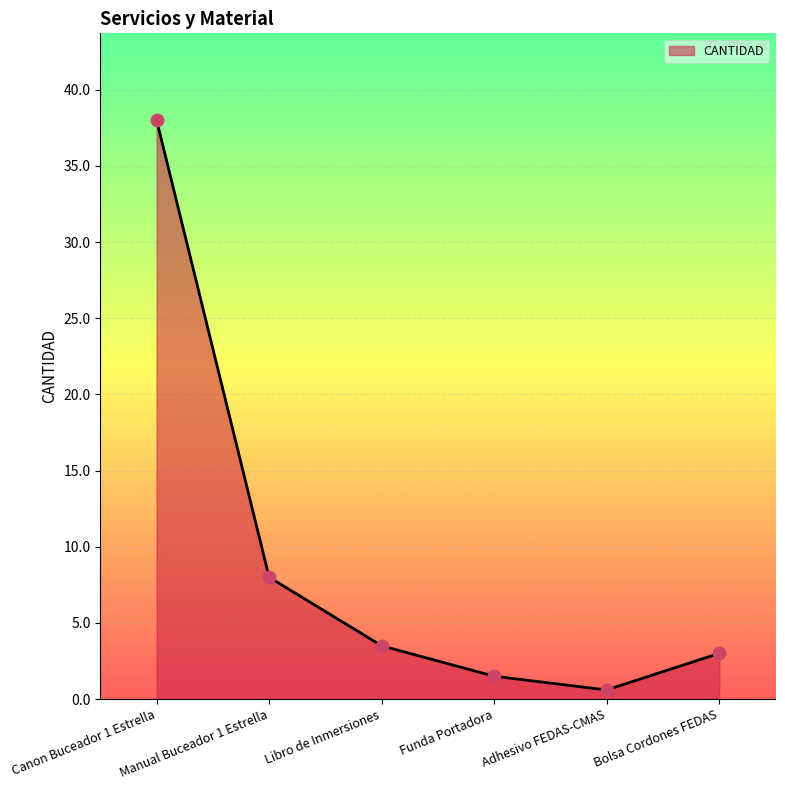

What is the change in value from Adhesivo FEDAS-CMAS to Bolsa Cordones FEDAS?

+2.4